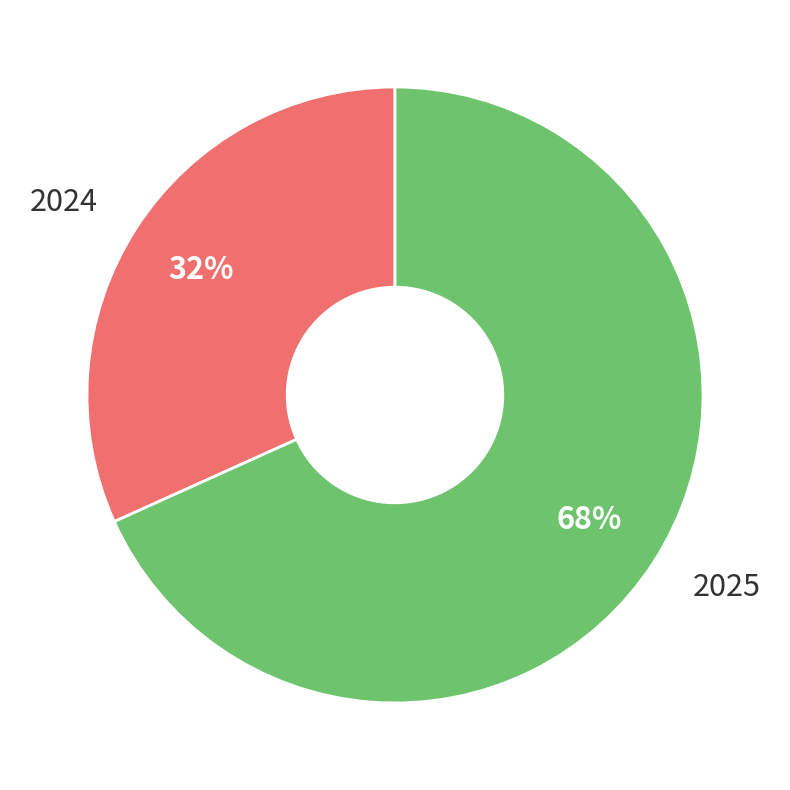

Between 2025 and 2024, which is larger?

2025